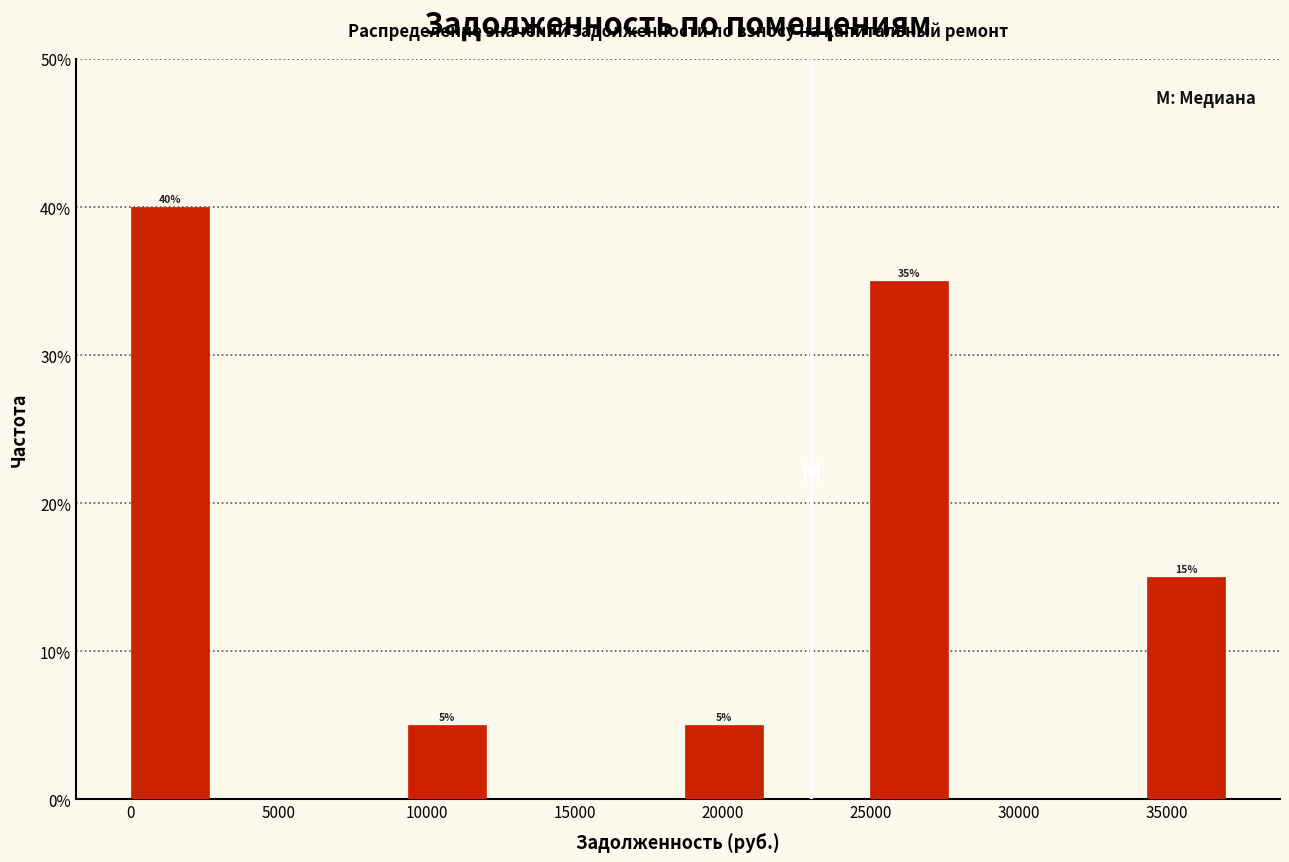

Over which range of the x-axis is the bar tallest?

0 to 3000